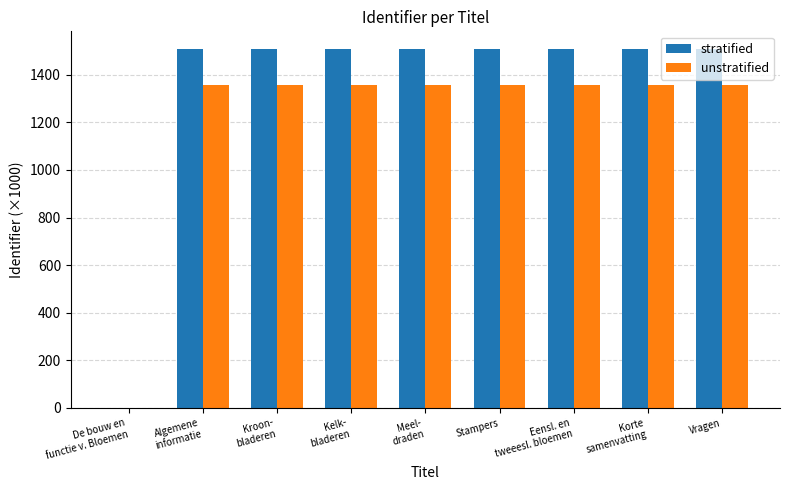

The value of unstratified at Vragen is 1356.1. True or false?

True